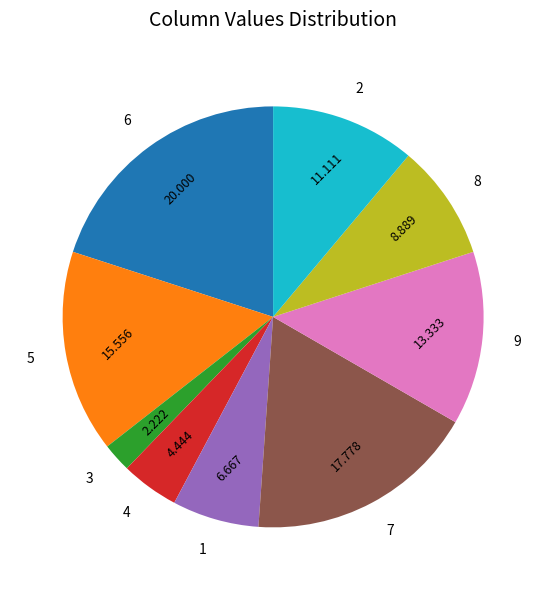

What is the smallest slice in the pie chart?

3